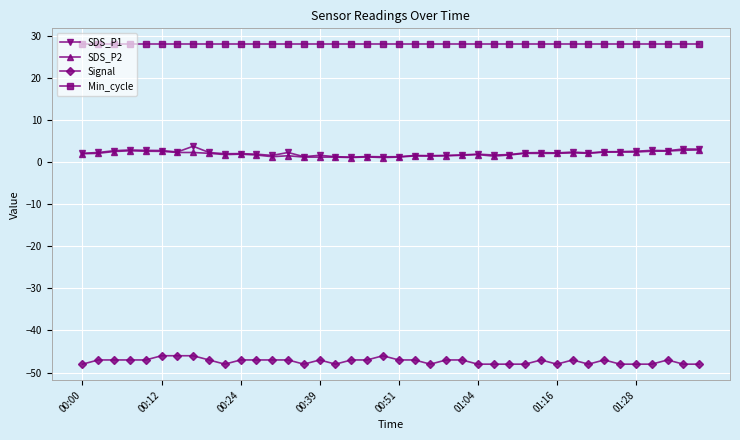

True or false: Min_cycle and SDS_P2 intersect in this chart.

False